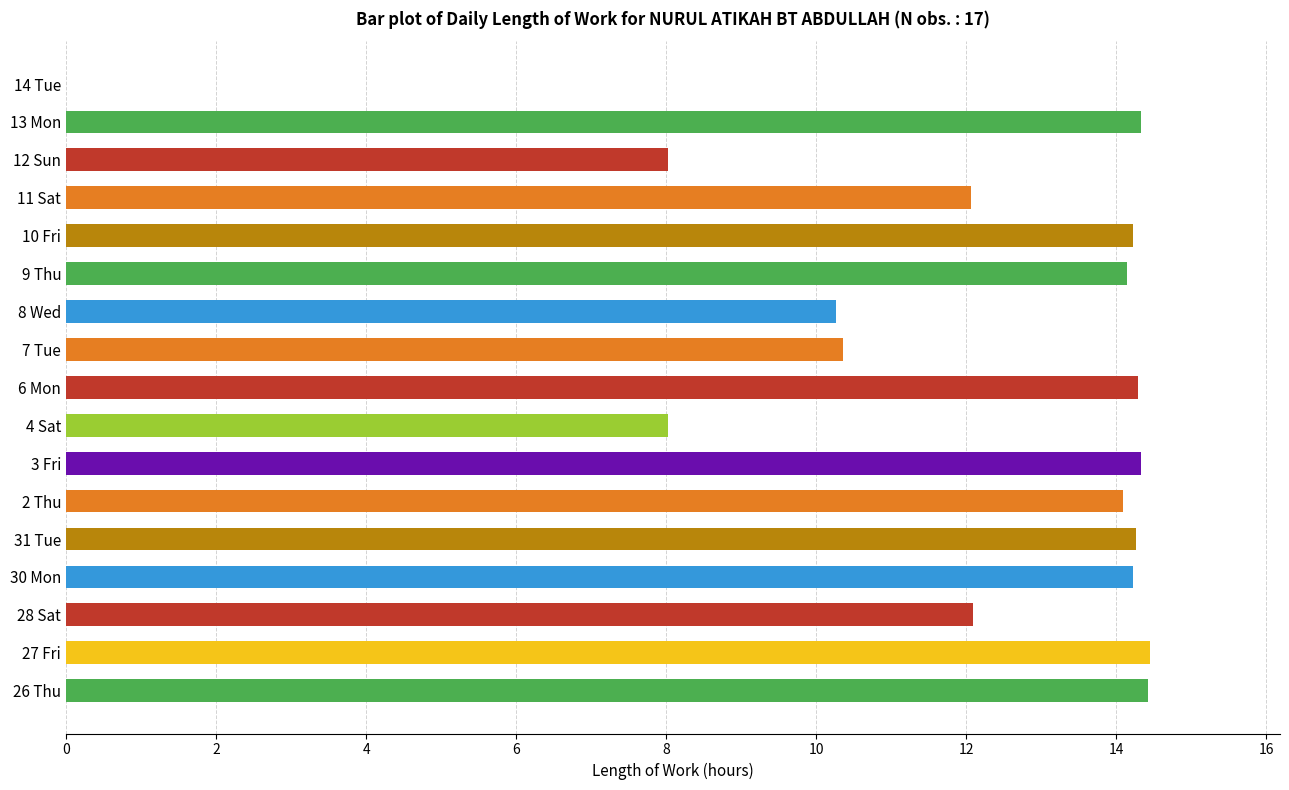

What is the sum of the values at 3 Fri and 8 Wed?

24.6